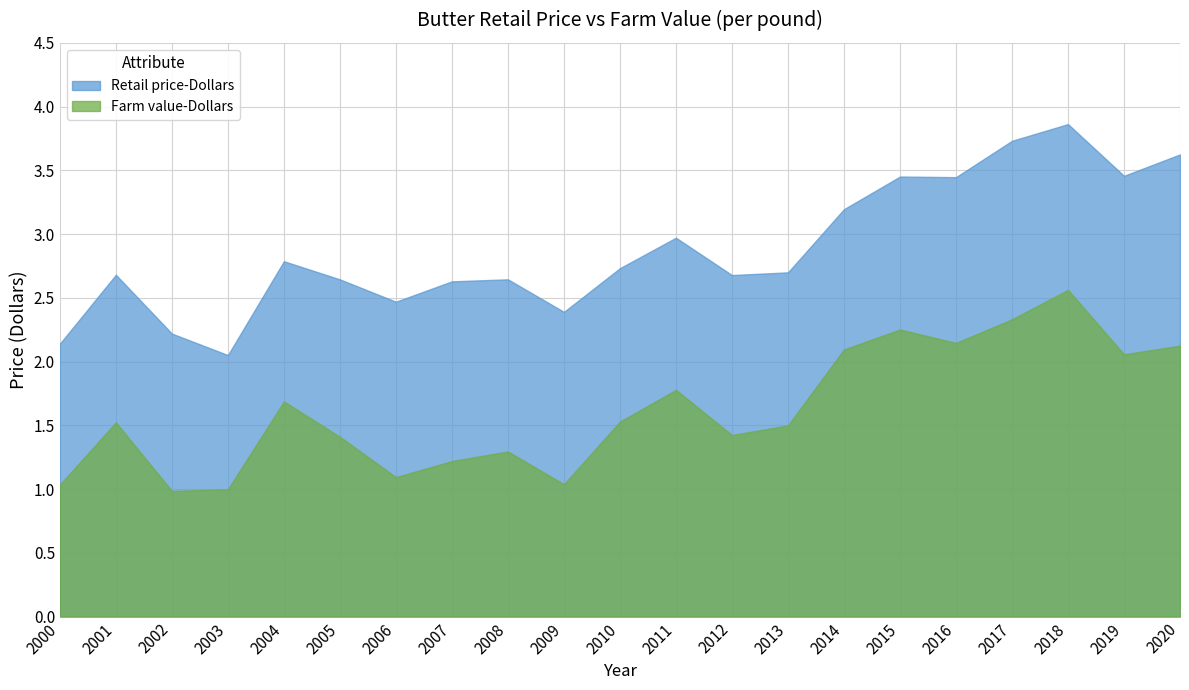

What is the spread (max minus min) of values at 2015?

1.2